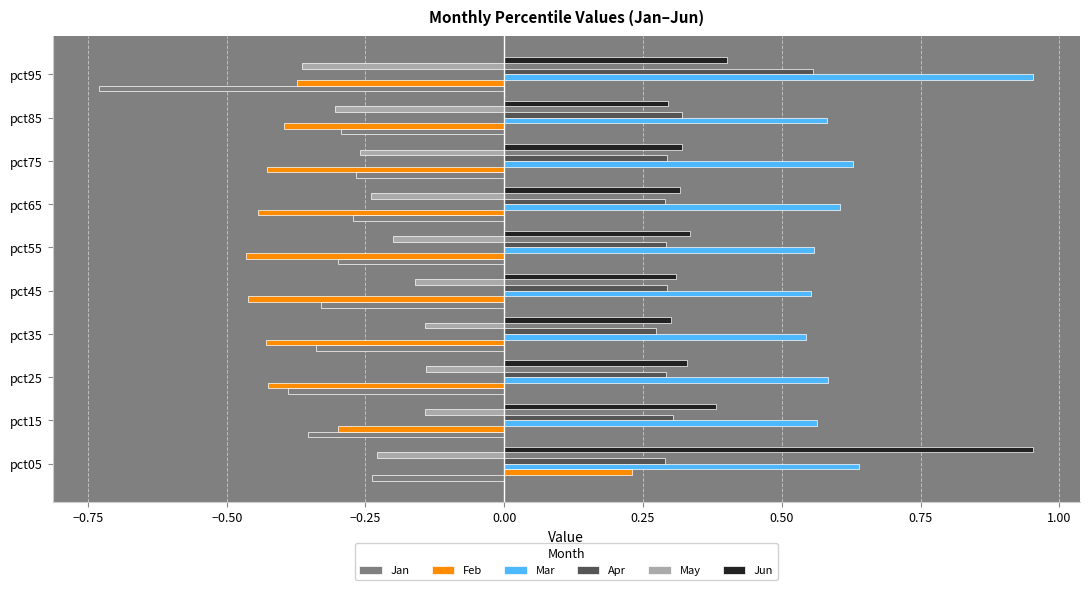

At which category is the sum across all series the highest?

pct05